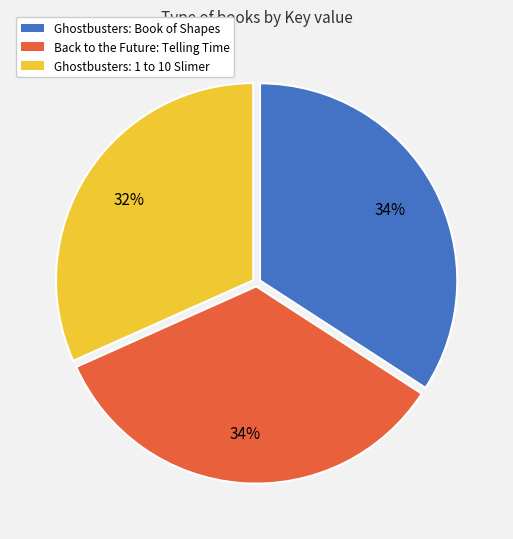

Does Back to the Future: Telling Time represent more than half of the total?

No